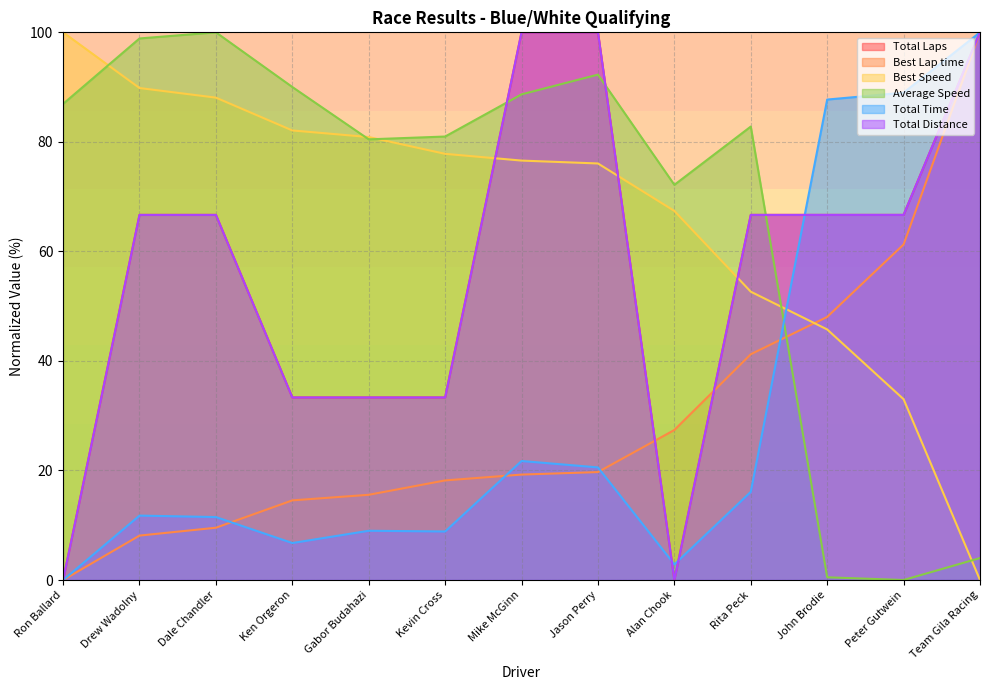

Count the number of data series in this chart.

6